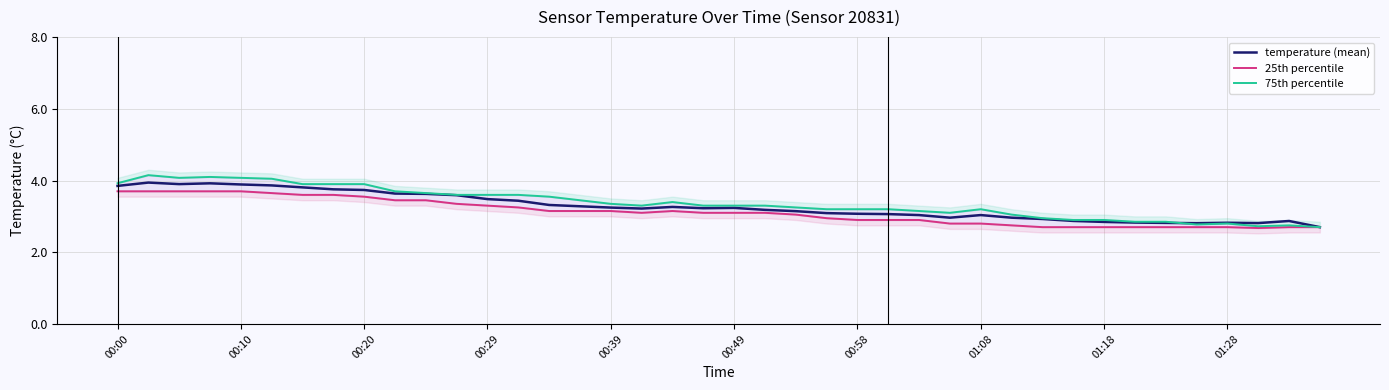

True or false: 25th percentile and 75th percentile intersect in this chart.

False